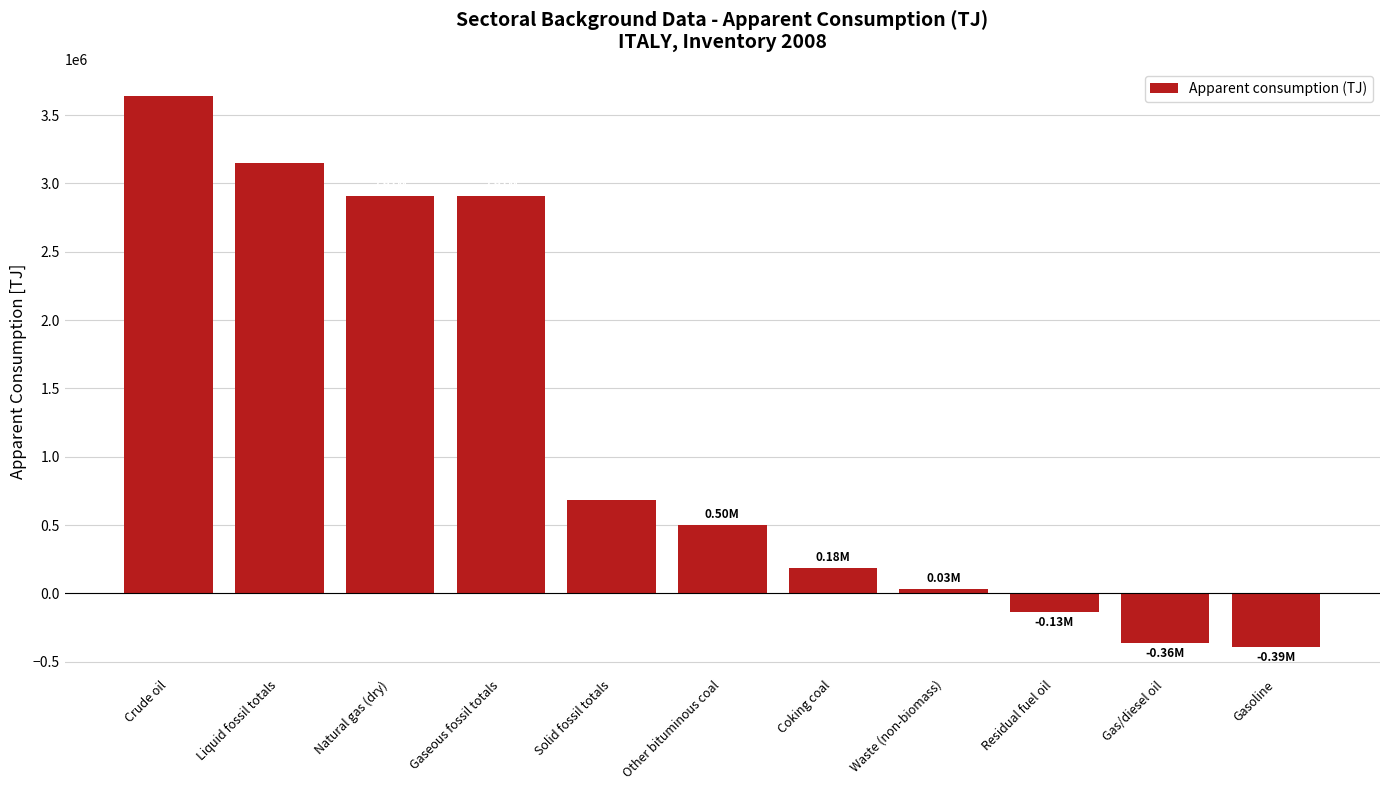

How many data points are less than 498788?

5